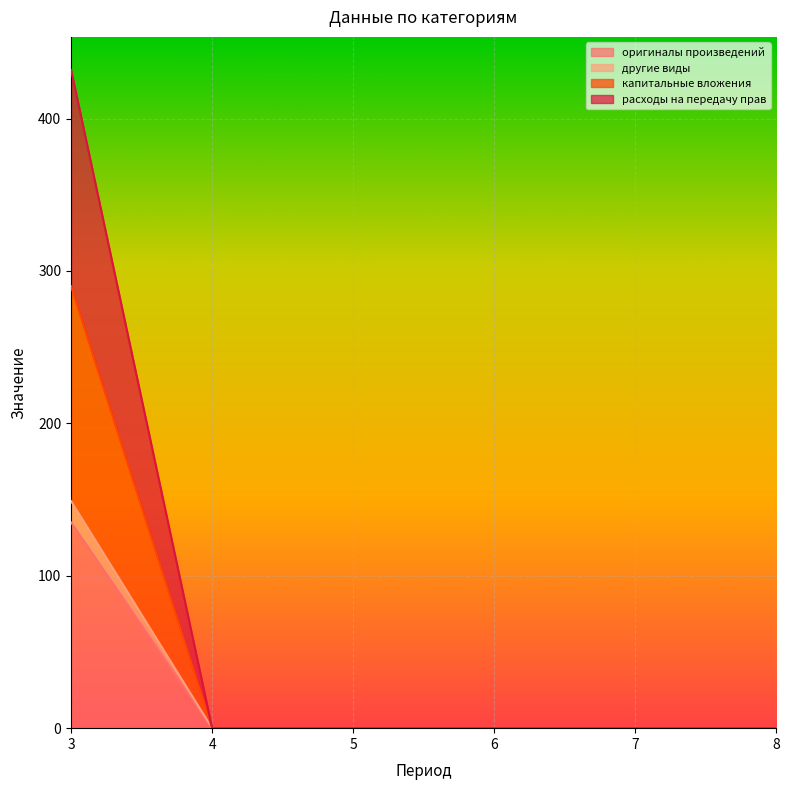

Between 4 and 7, which series saw the biggest shift?

оригиналы произведений